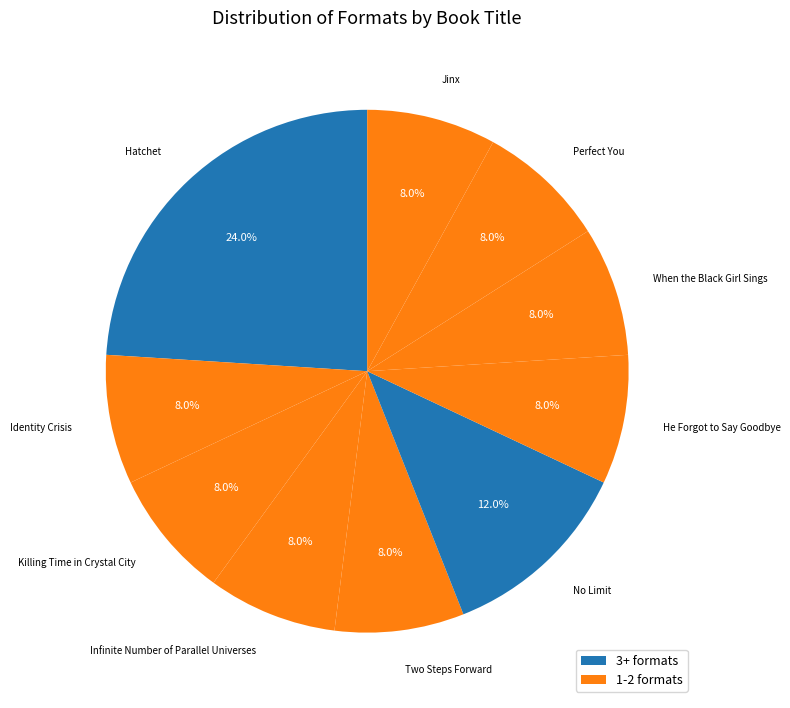

Which slice is the largest?

Hatchet